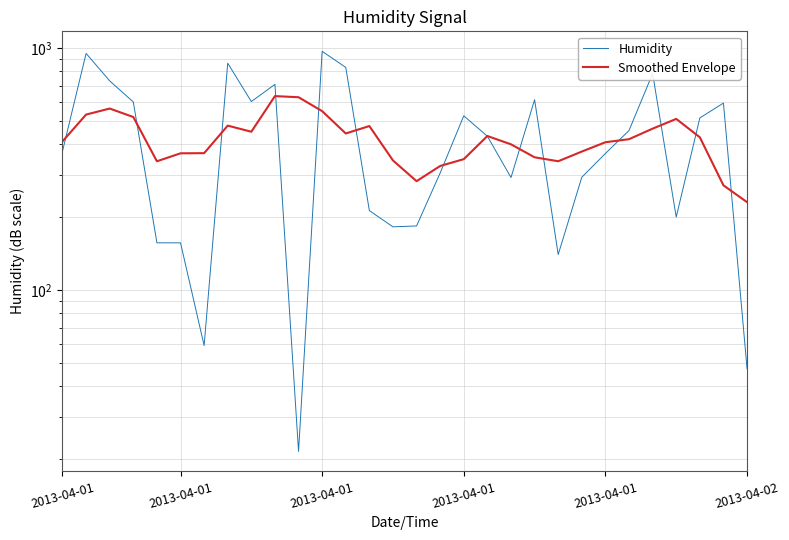

How many lines are shown in the chart?

2